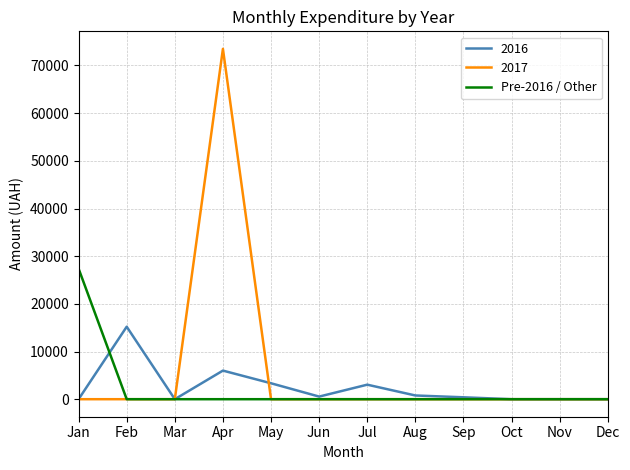

Is the value of 2016 at Feb greater than the value of Pre-2016 / Other at Nov?

Yes